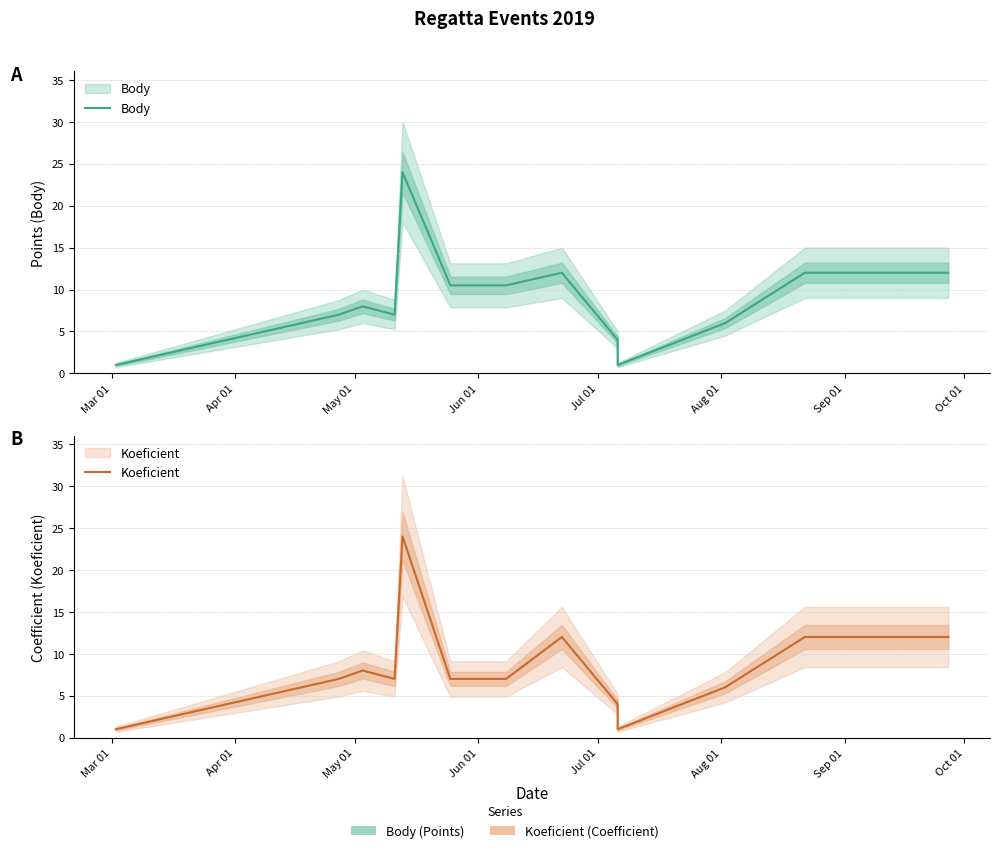

At which category does Koeficient reach its first local peak?

May 01